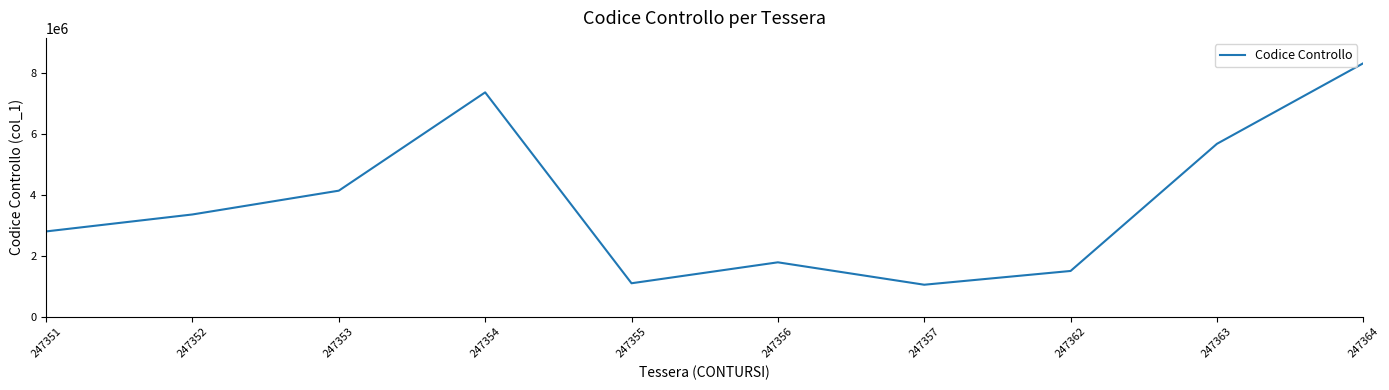

Is it true that the value at 247362 is 1503986?

True